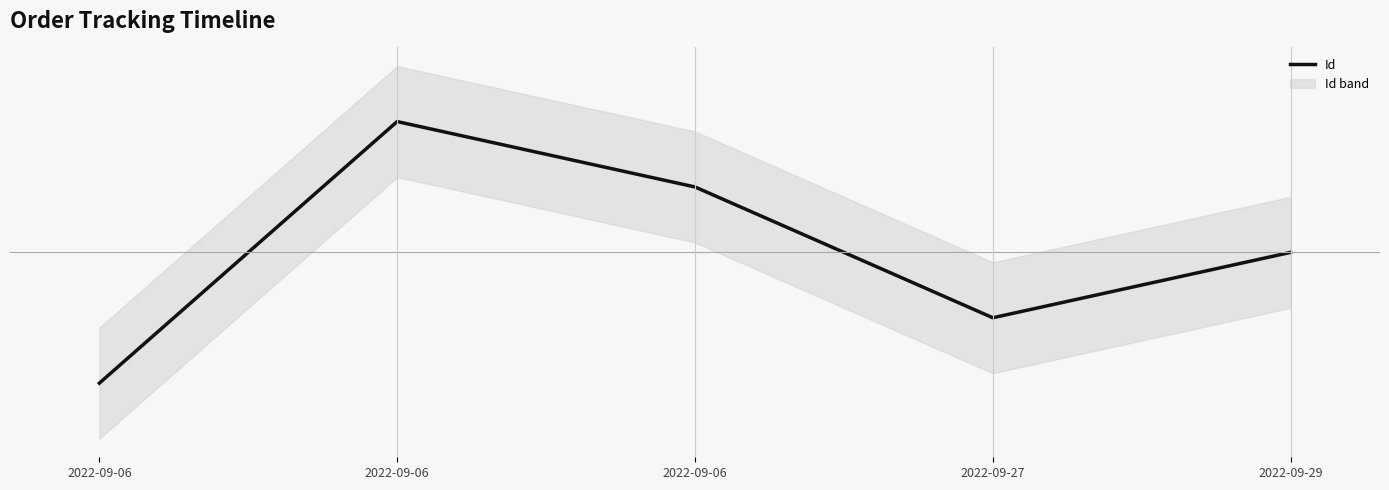

Does the chart display data point markers on the line(s)?

No